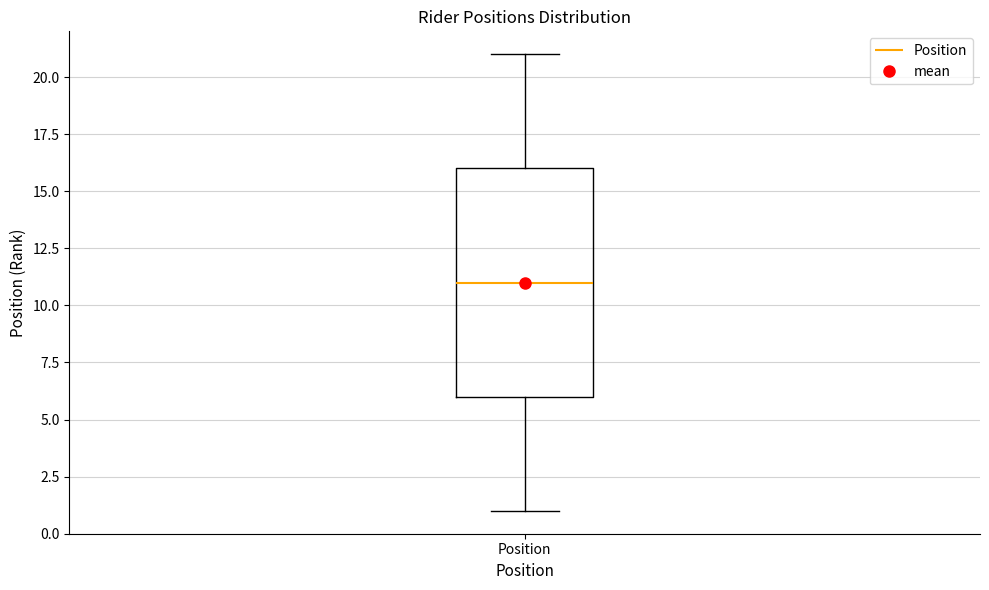

Where is the upper edge of the box for Position on the y-axis? The values are not printed on the chart, so give them approximately, as read against the axis.

16